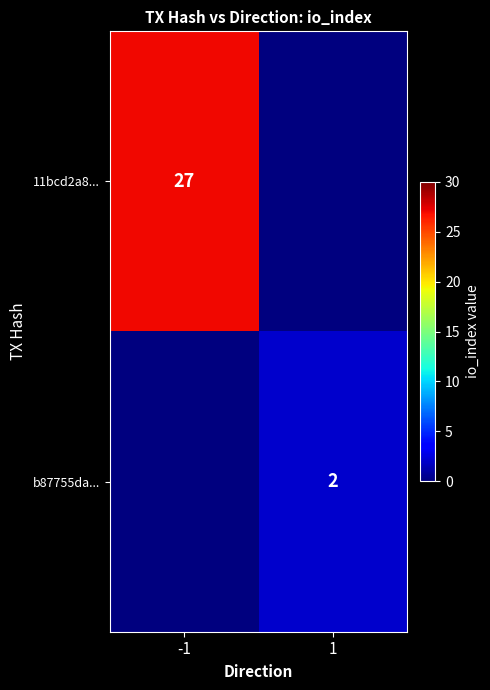

At which category is the sum across all series the highest?

-1